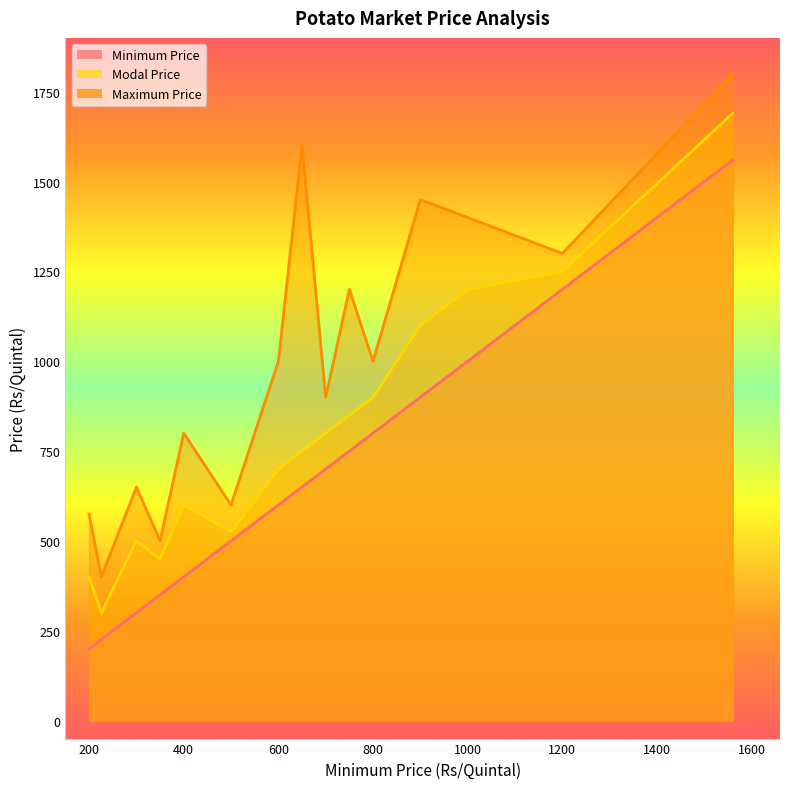

How many lines are shown in the chart?

3